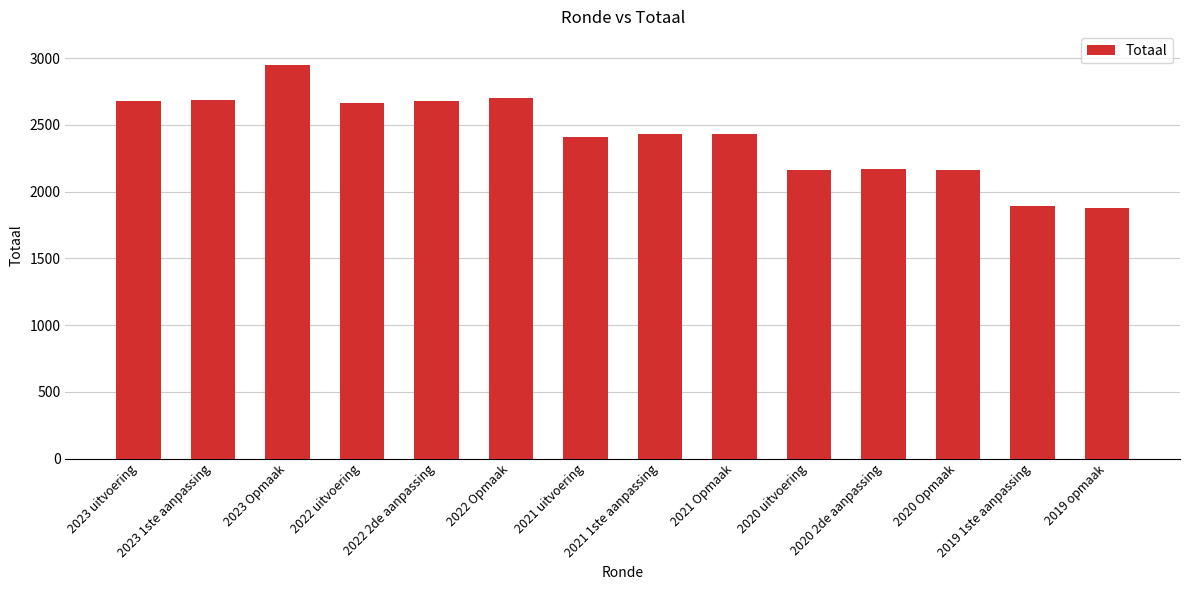

What is the value of the 13th bar from the left?

1891